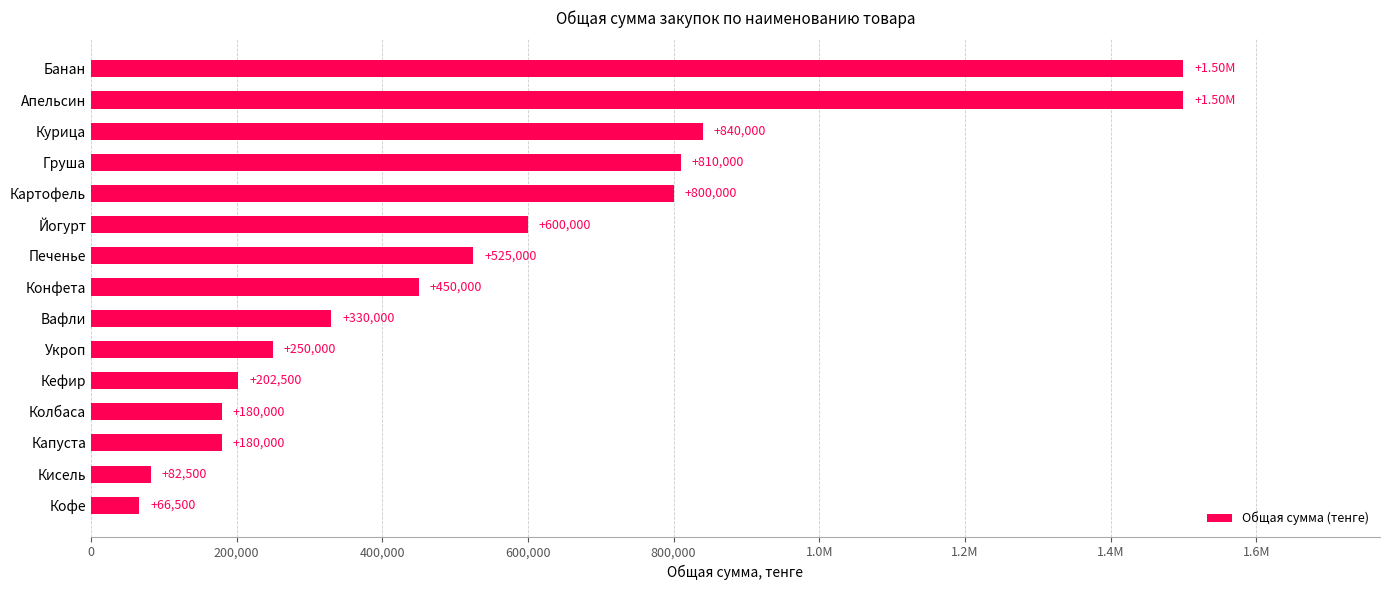

Does the chart contain any negative values?

No